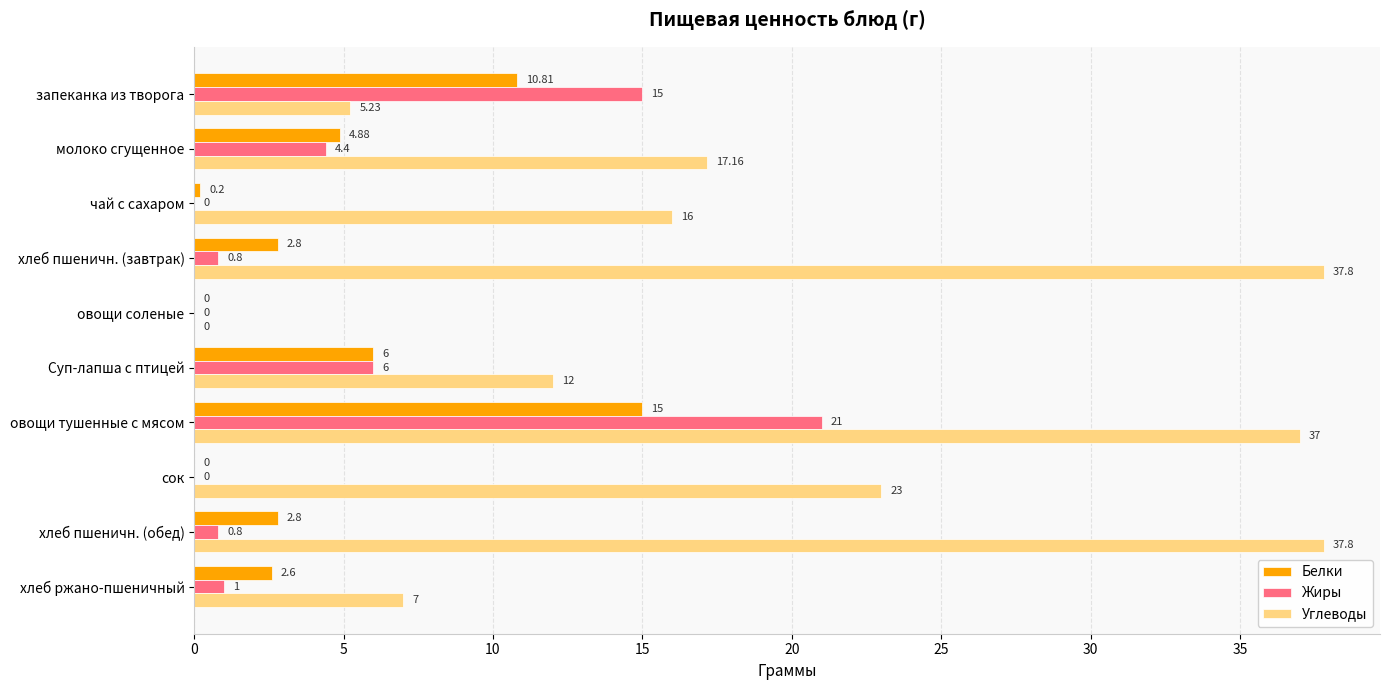

Where is Углеводы nearest to the value 18?

молоко сгущенное